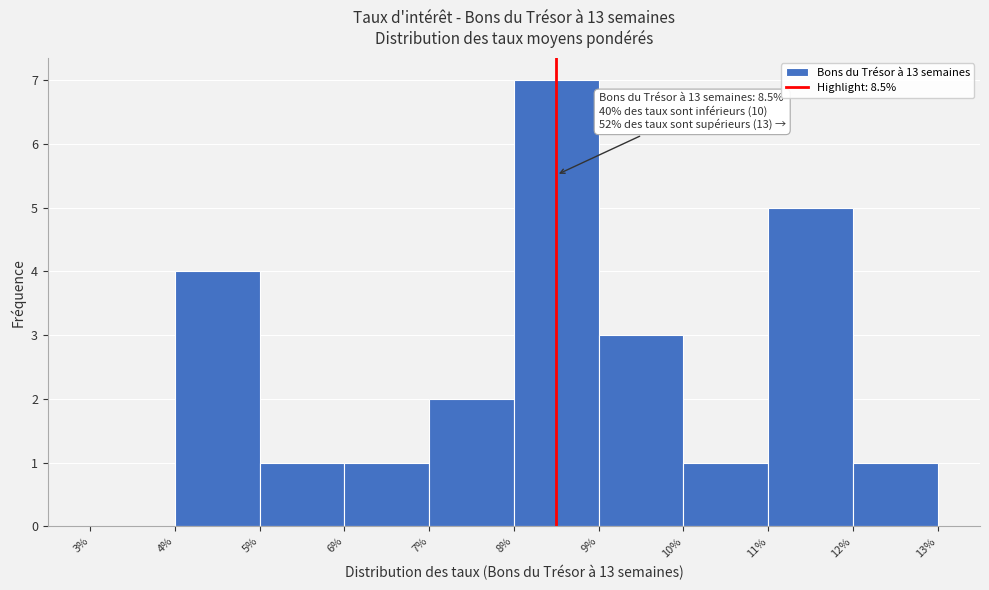

Which range on the x-axis has the tallest bar?

8% to 9%